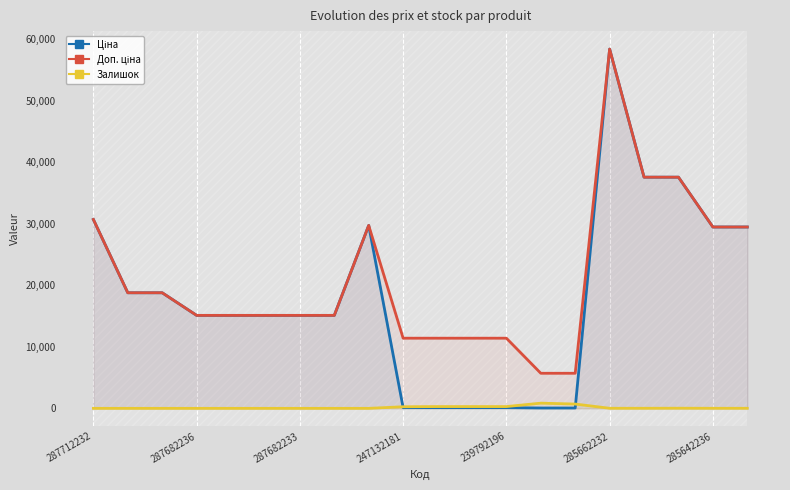

Which label corresponds to the largest value in the chart?

285662232